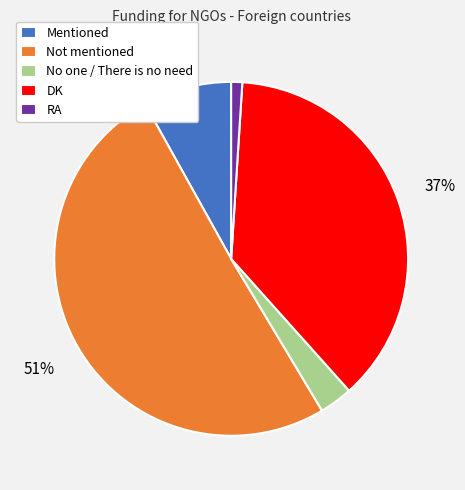

What is the majority slice?

Not mentioned